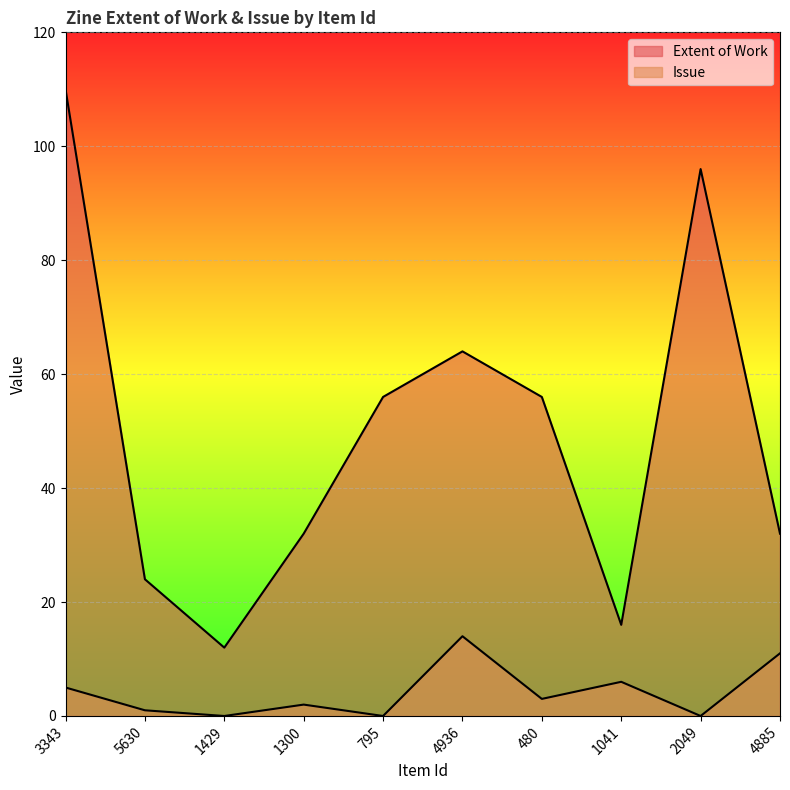

True or false: Extent of Work has a value of 85 at 4936.

False